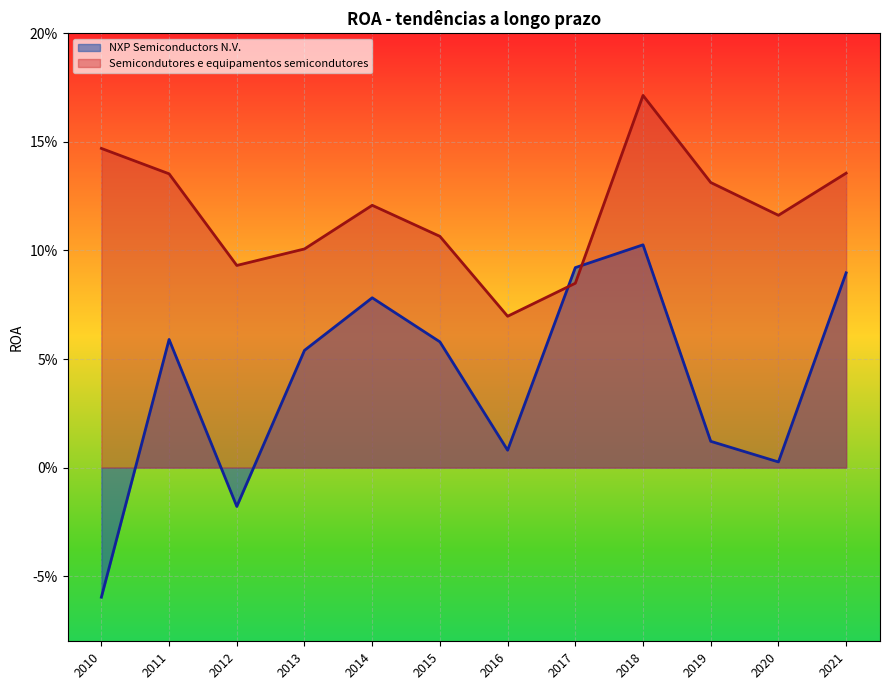

True or false: NXP Semiconductors N.V. and Semicondutores e equipamentos semicondutores cross at least once.

True